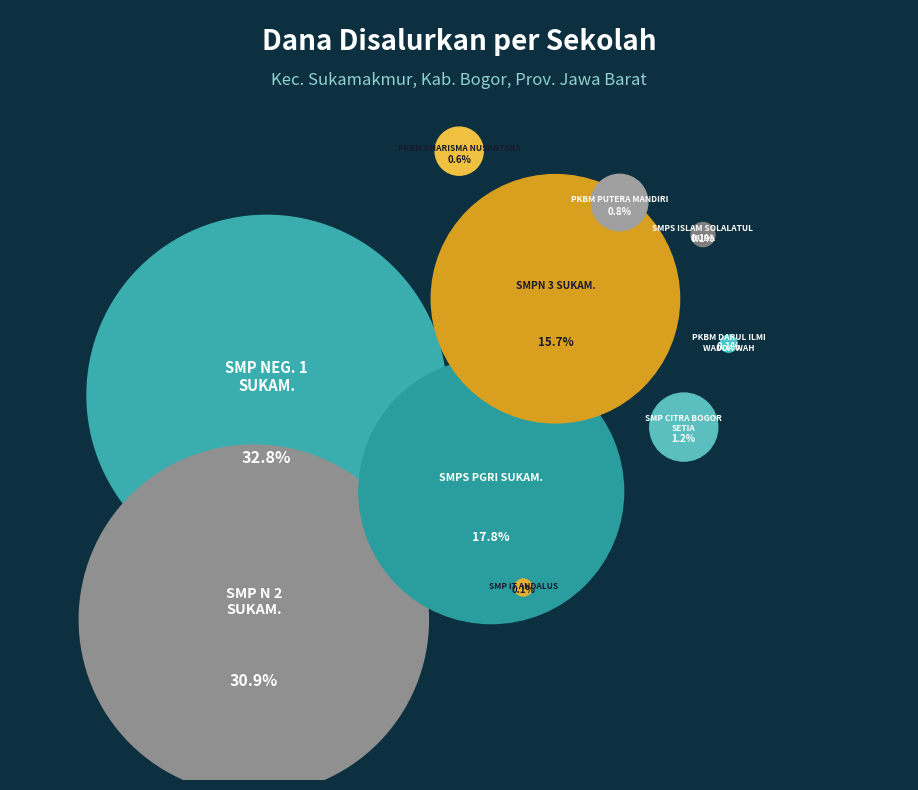

The SMP CITRA BOGOR SETIA slice represents 1% of the pie. True or false?

True